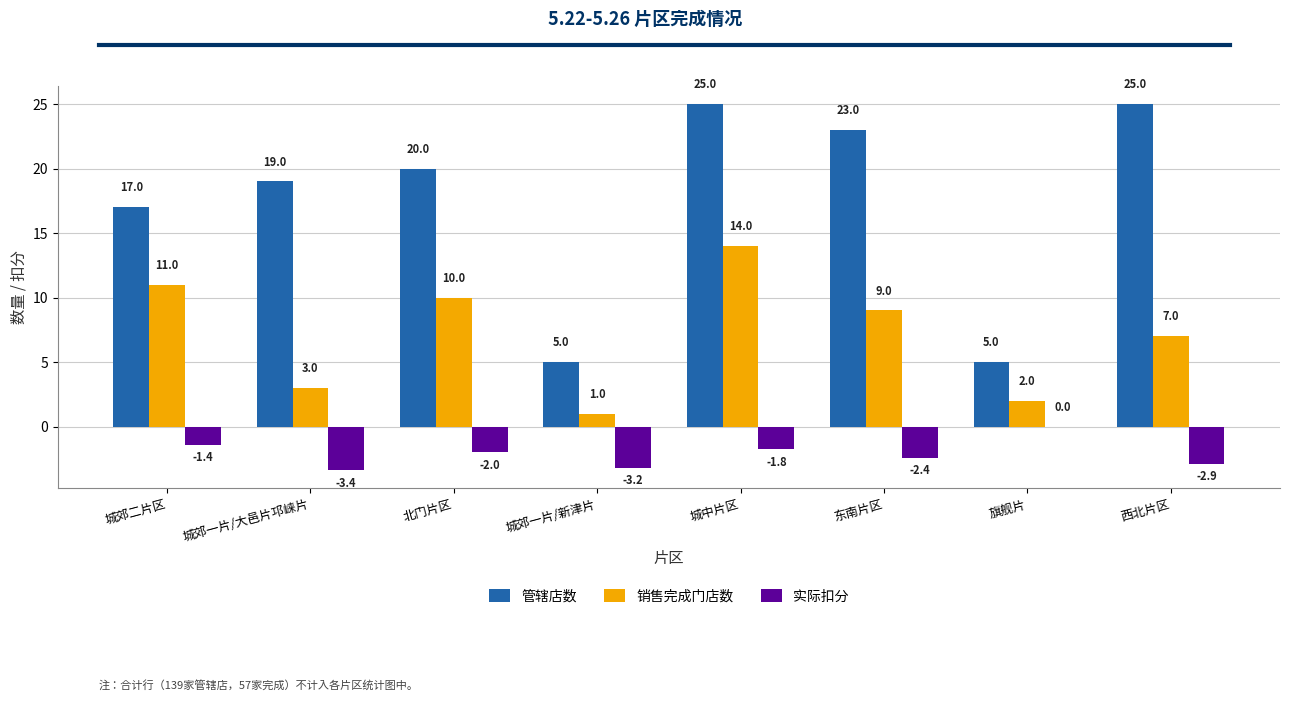

Between 城郊一片/新津片 and 西北片区, which series saw the biggest shift?

管辖店数